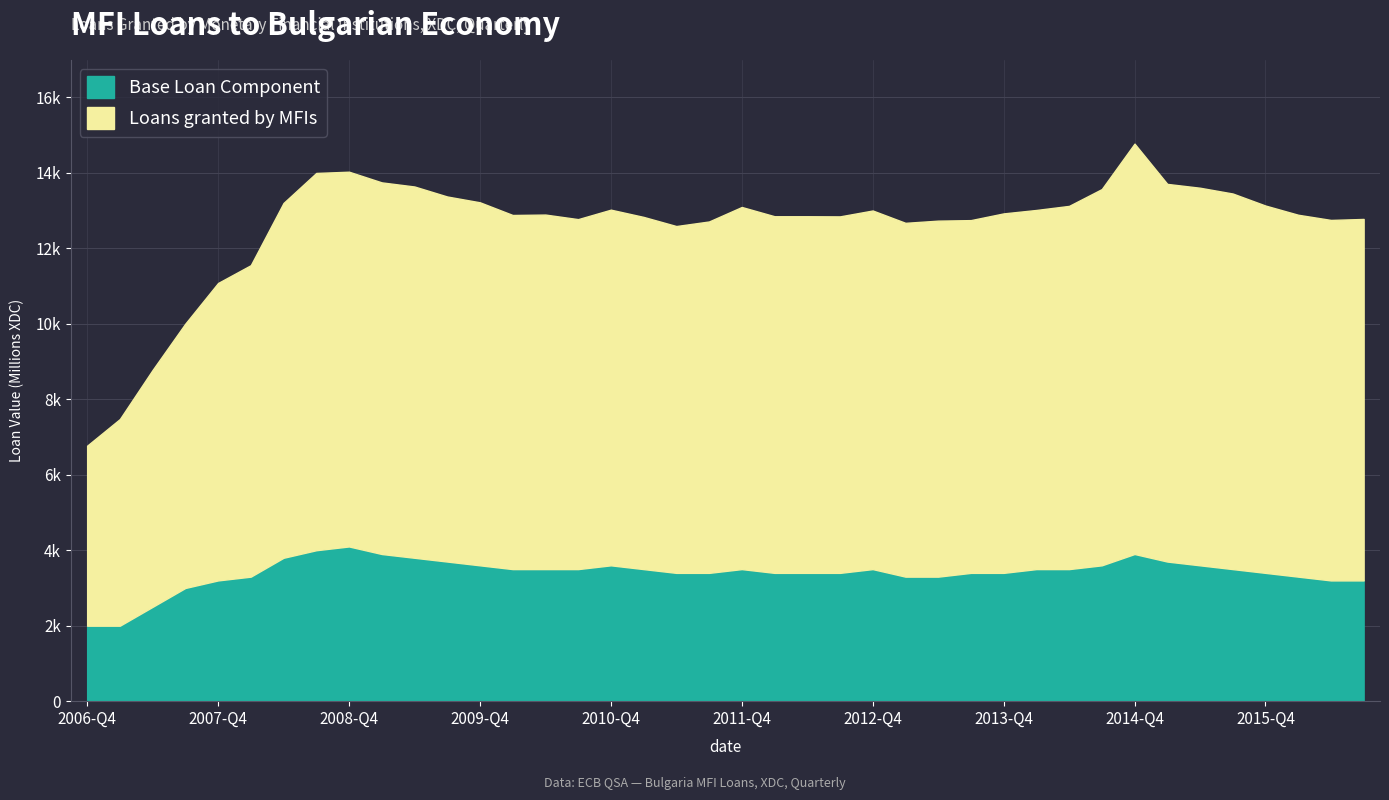

What is the sum of the values at 2013-Q3 and 2011-Q4?

25844